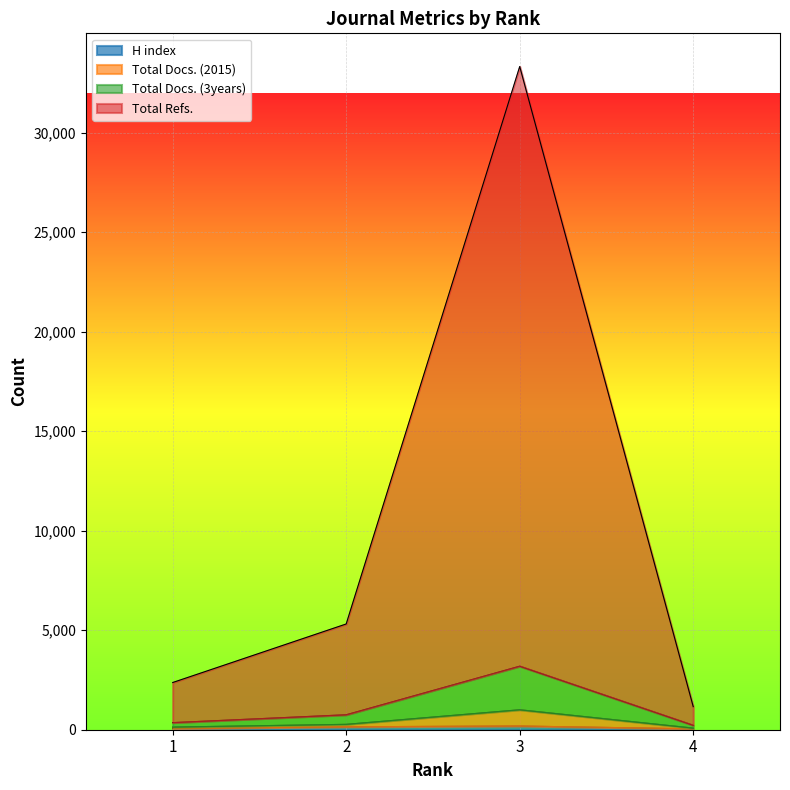

At which label does Total Docs. (3years) first exceed 752?

3